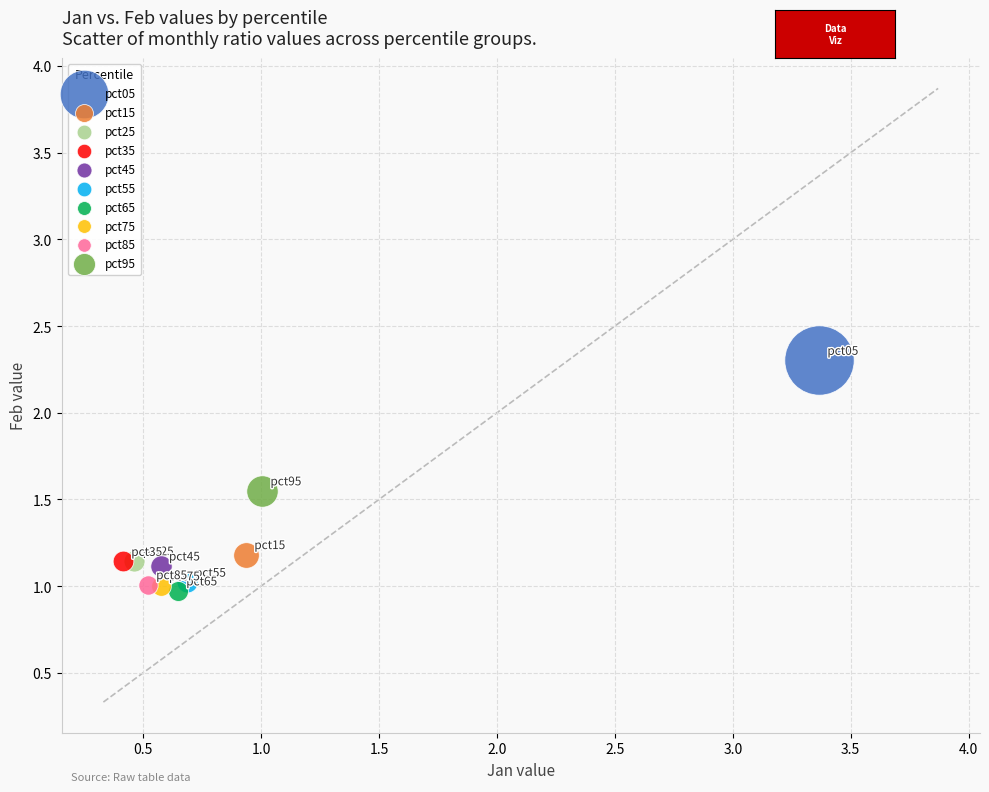

What are all the series names shown in the legend?

pct05, pct15, pct25, pct35, pct45, pct55, pct65, pct75, pct85, pct95